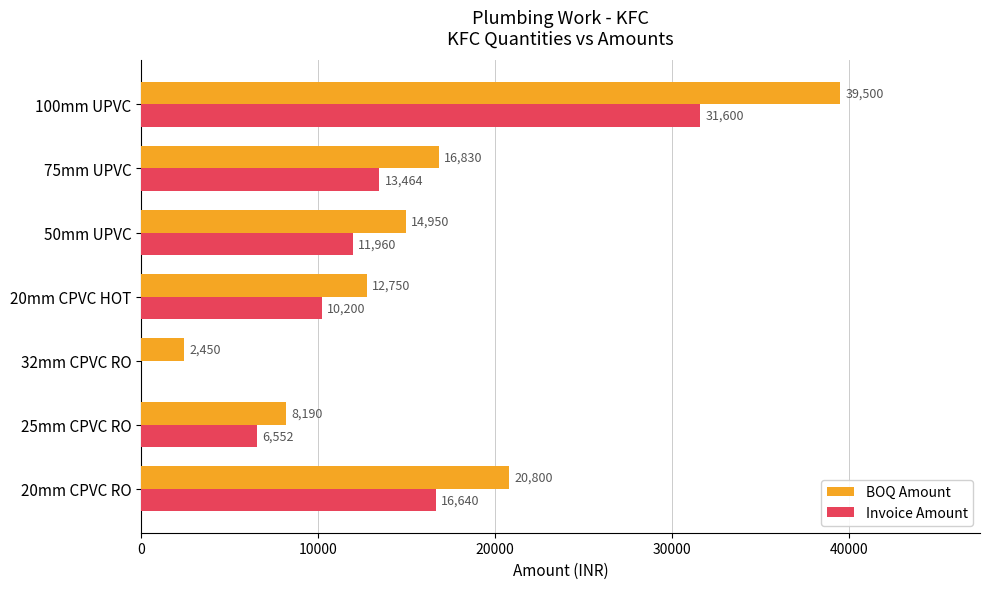

Is it true that BOQ Amount equals 24873 at 50mm UPVC?

False